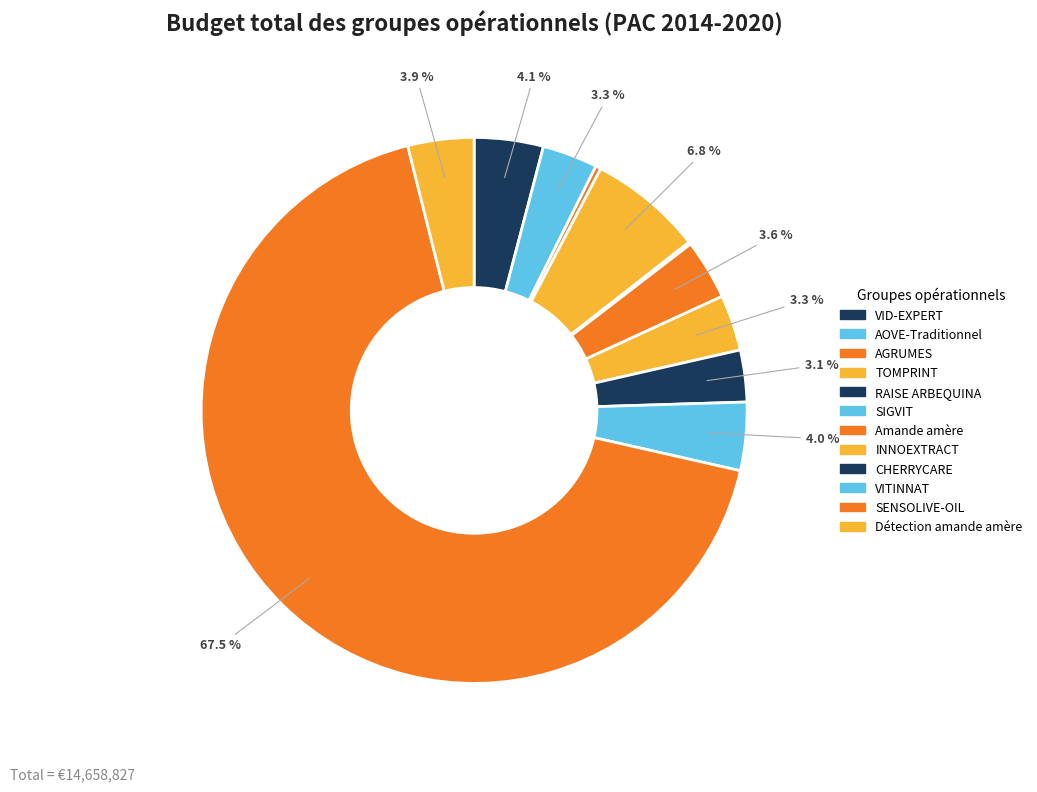

What is the change in value from AOVE-Traditionnel to RAISE ARBEQUINA?

-469882